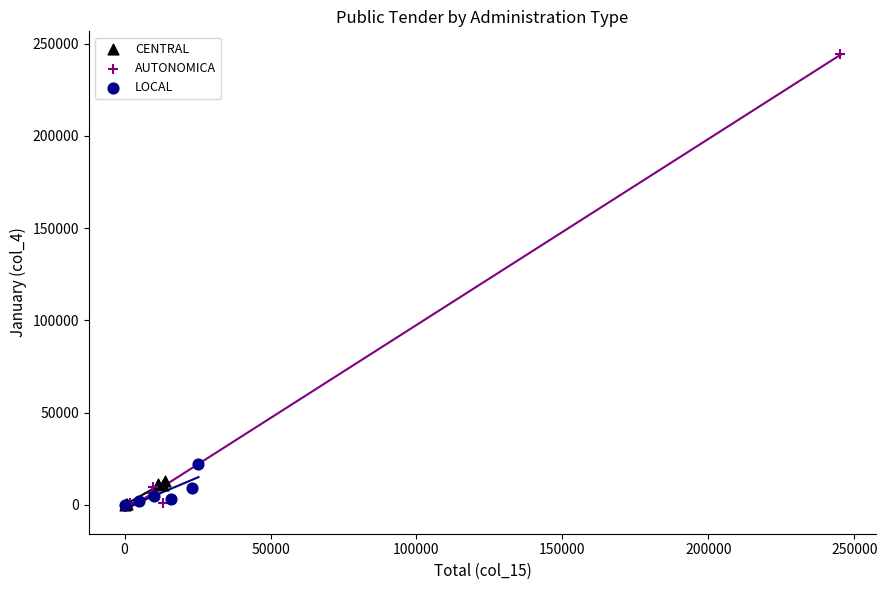

Which series reaches the maximum Y coordinate?

AUTONOMICA